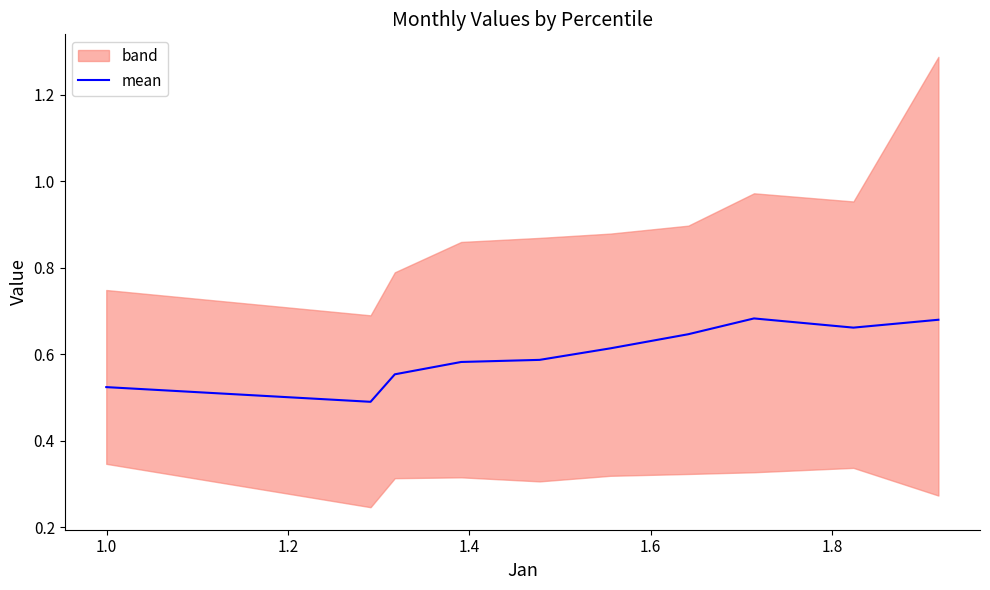

What is the label of the 4th point from the left?

1.4